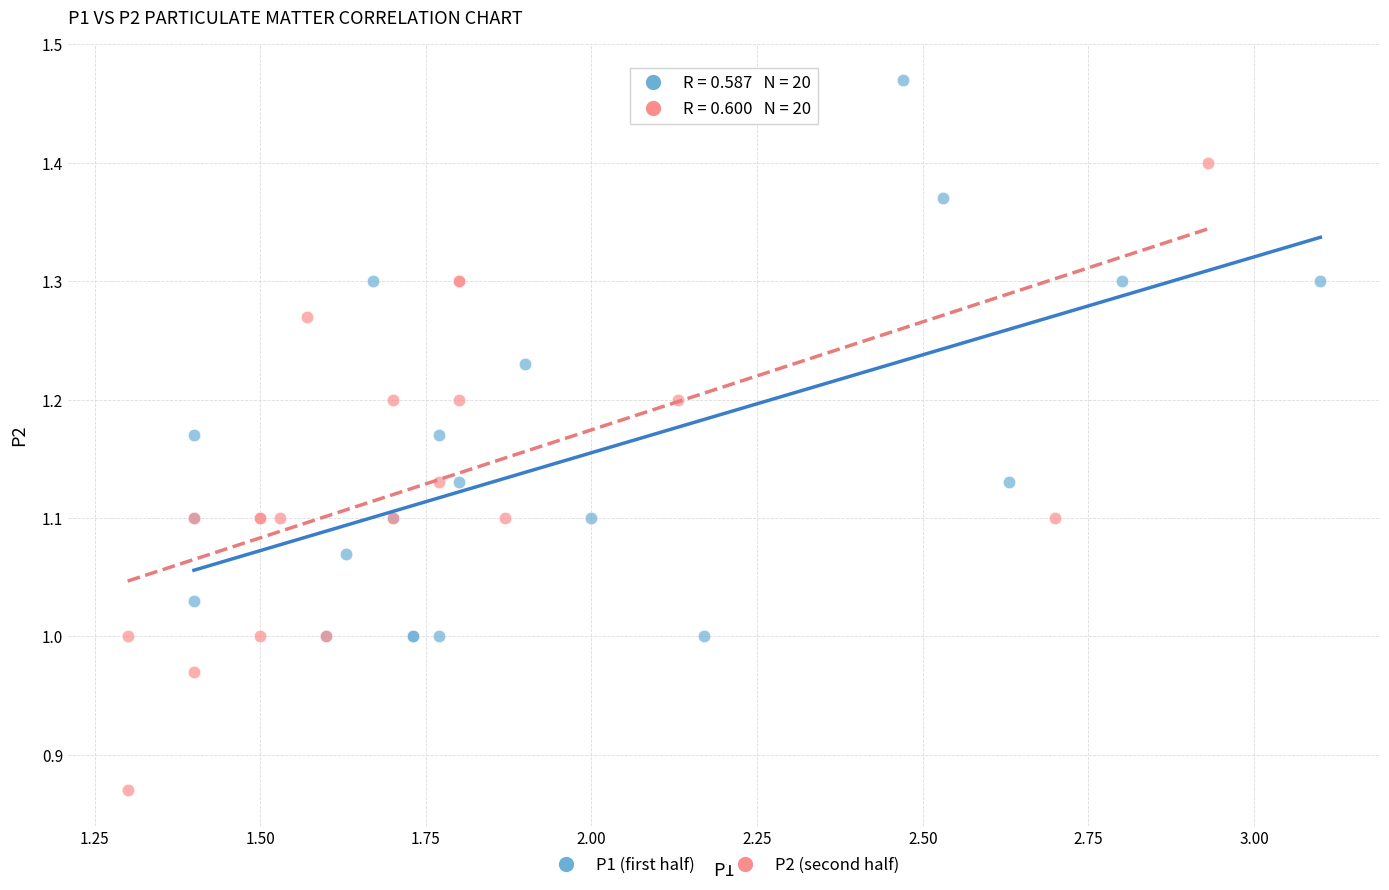

Which series has the largest Y range (max minus min)?

P2 (second half)